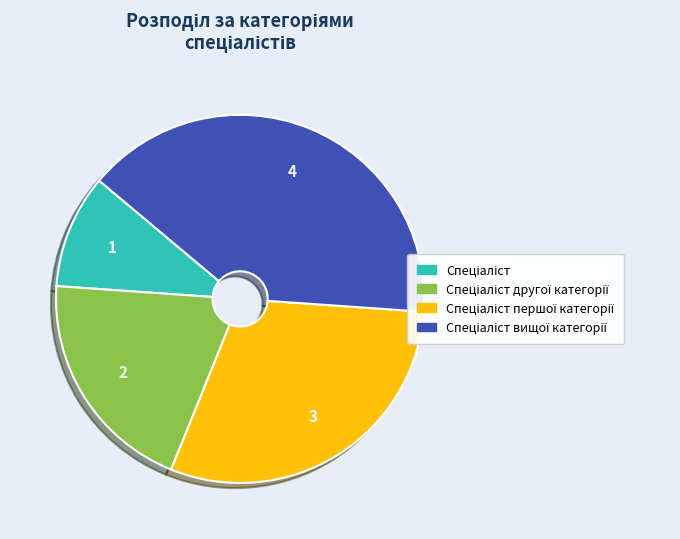

Count the number of slices in the pie.

4